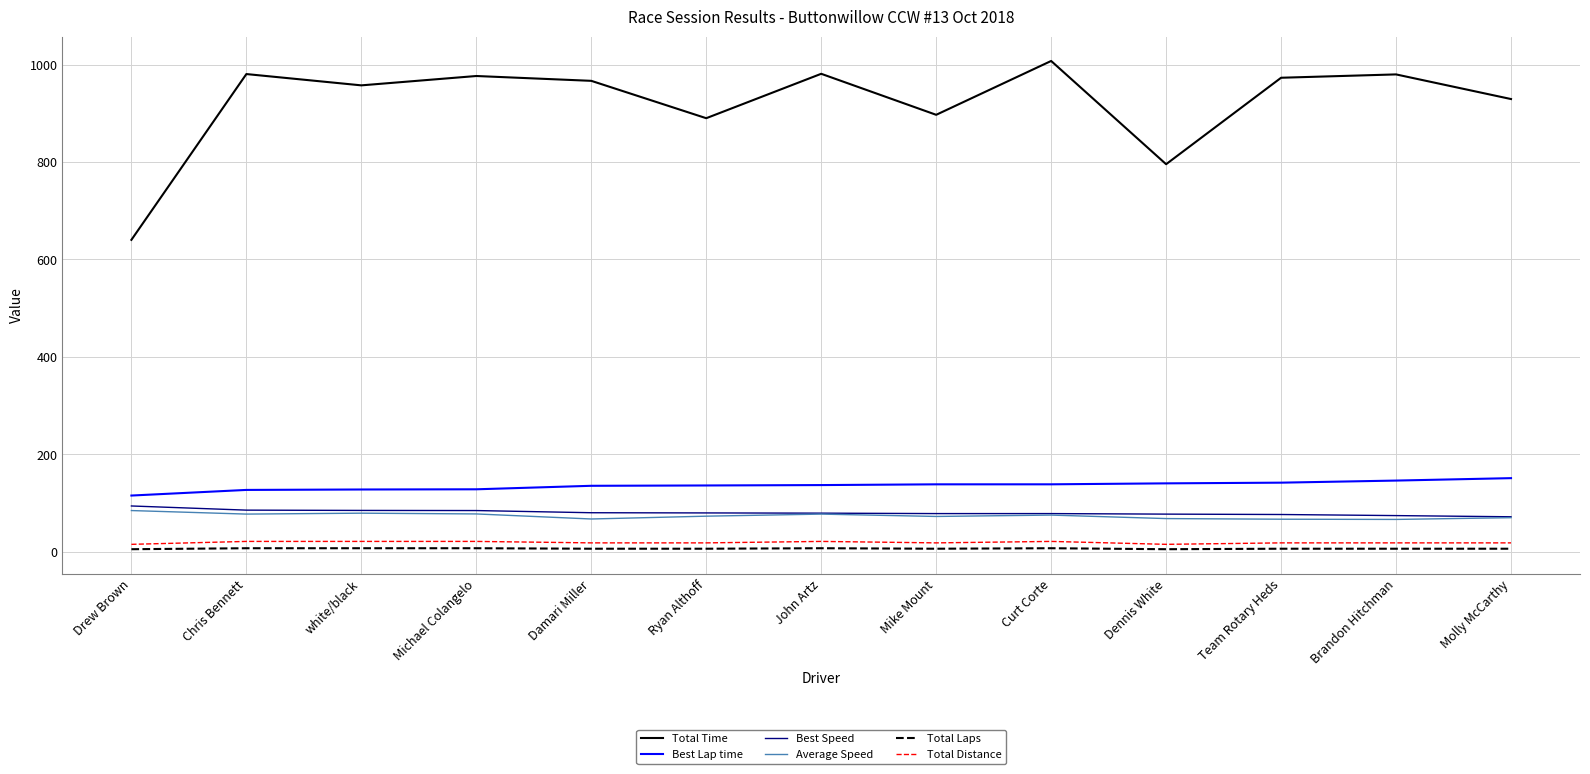

Which series changed the most between Dennis White and Molly McCarthy?

Total Time